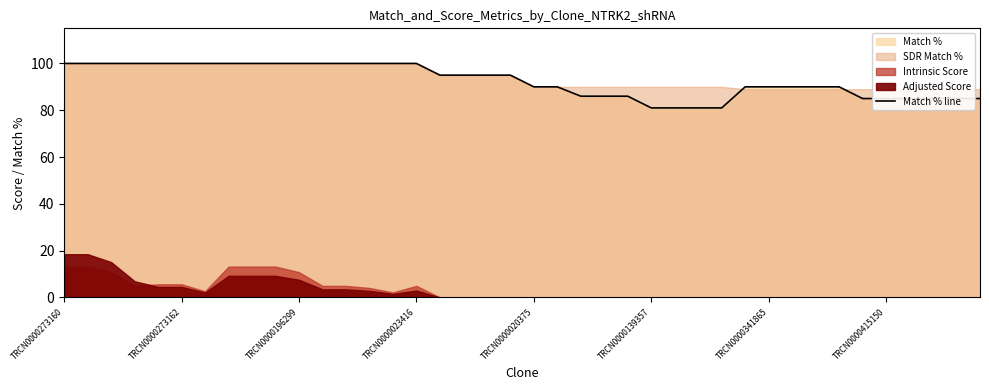

The value at 16 is 144. True or false?

False